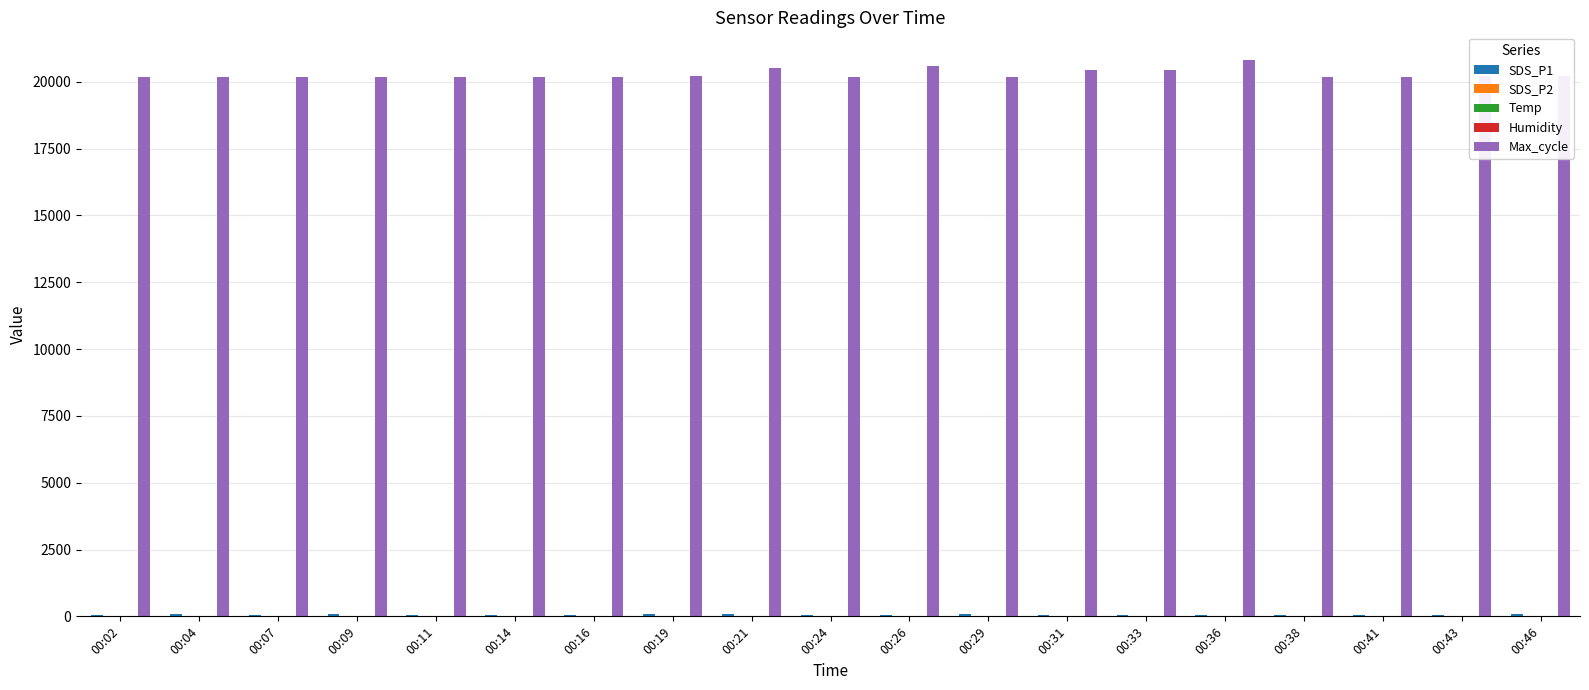

What is the maximum value shown in the chart?

20809.0